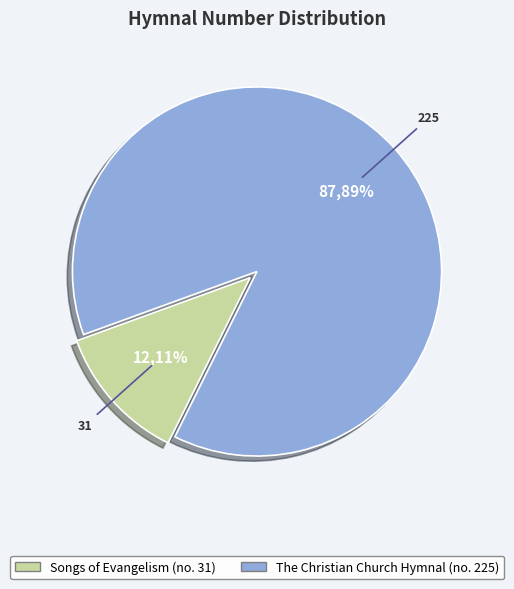

To the nearest percent, what is the average slice percentage?

50%